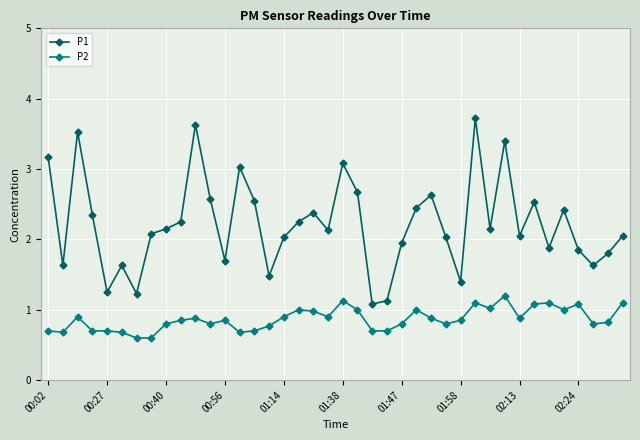

What is the greatest value displayed?

3.7